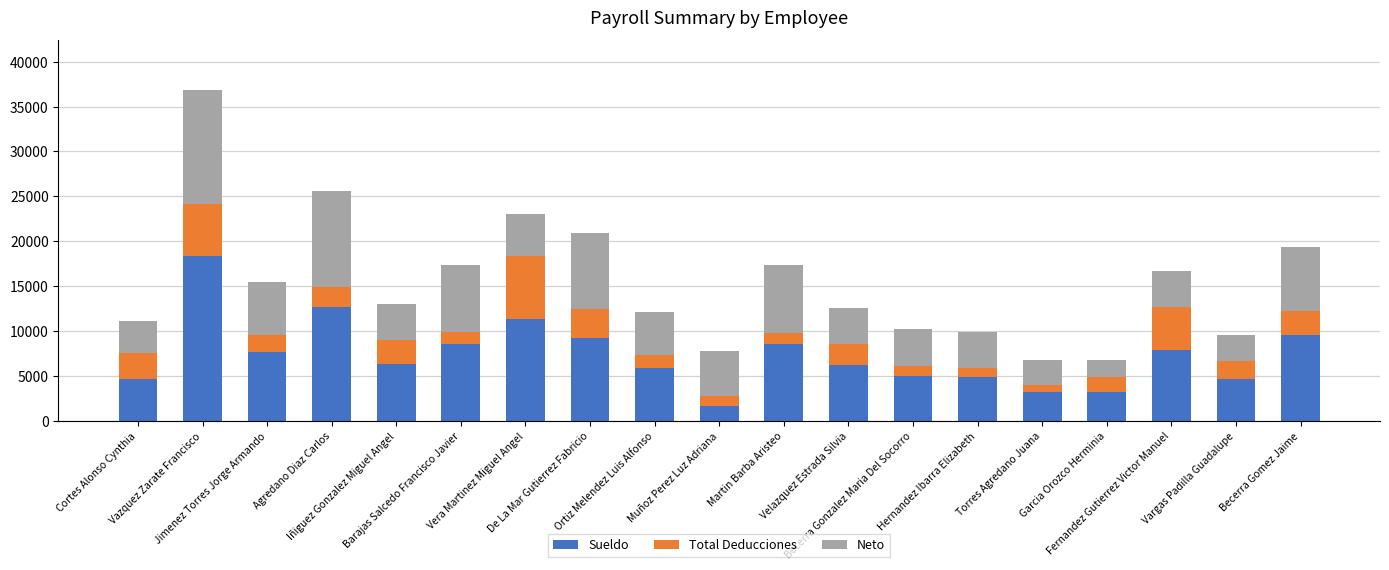

True or false: Sueldo has a value of 14155.9 at Barajas Salcedo Francisco Javier.

False